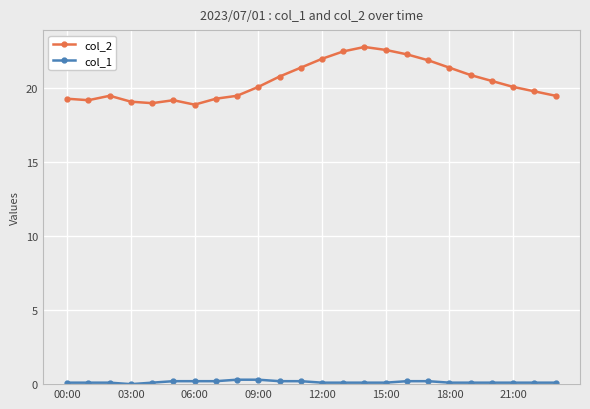

Rank the series by their maximum value, from highest to lowest.

col_2, col_1